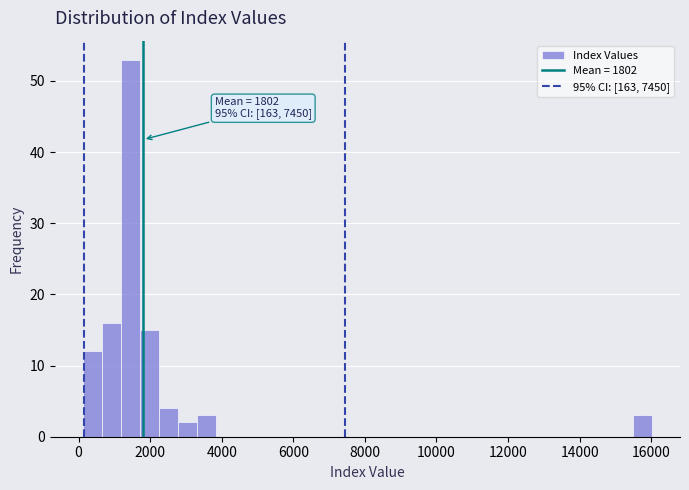

Read against the x-axis, roughly where is the centre of the tallest bar?

1400